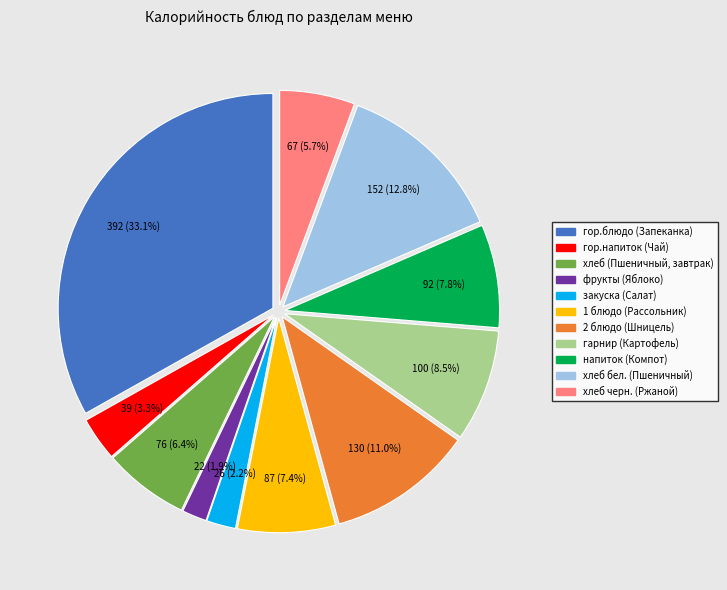

To the nearest percent, what is the combined percentage of хлеб (Пшеничный, завтрак) and фрукты (Яблоко)?

8%